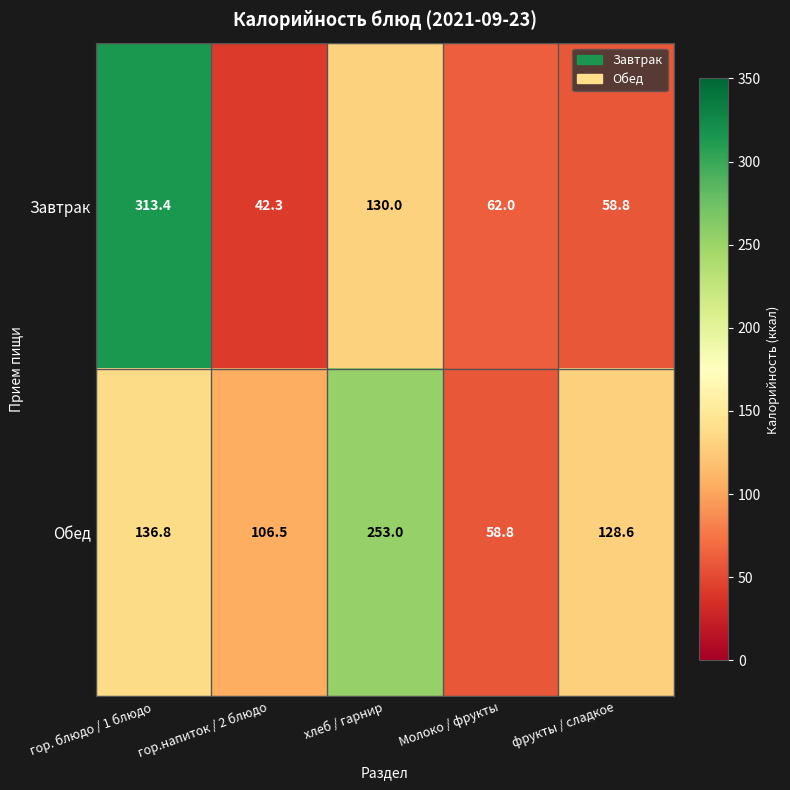

Rank the series by their average value, from highest to lowest.

Обед, Завтрак